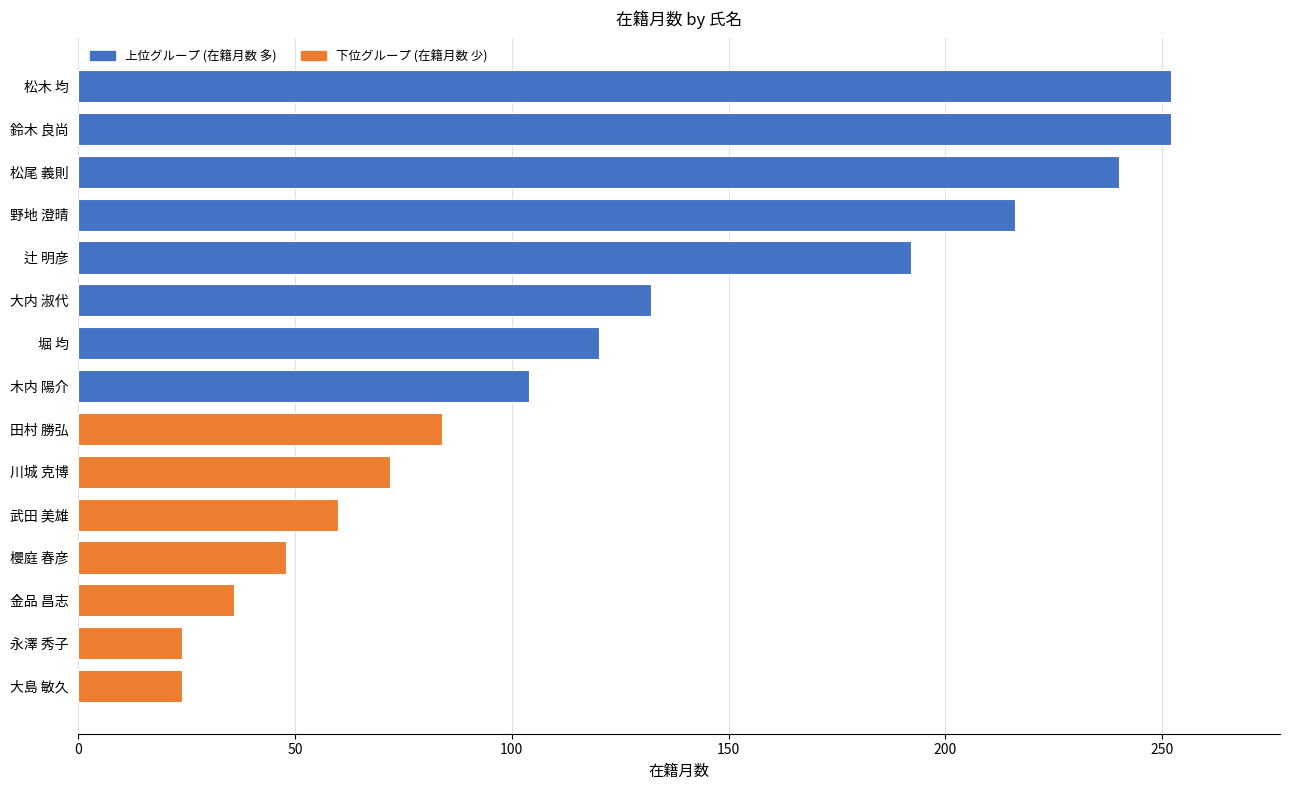

What is the difference between the maximum and minimum values?

228